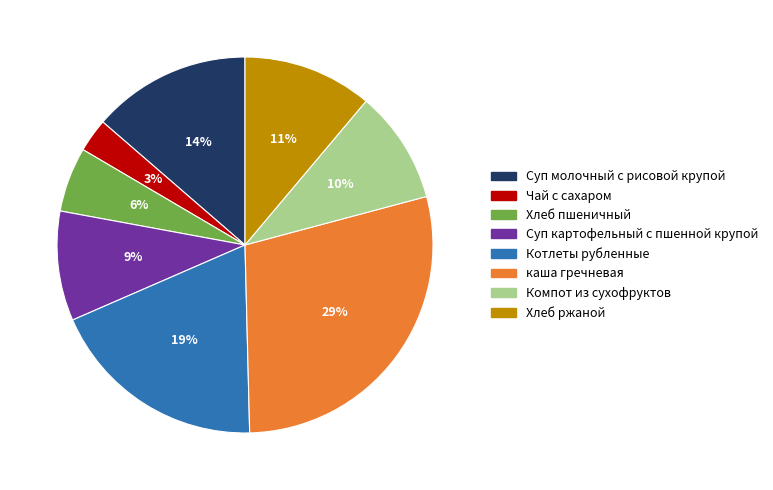

Count the number of slices in the pie.

8